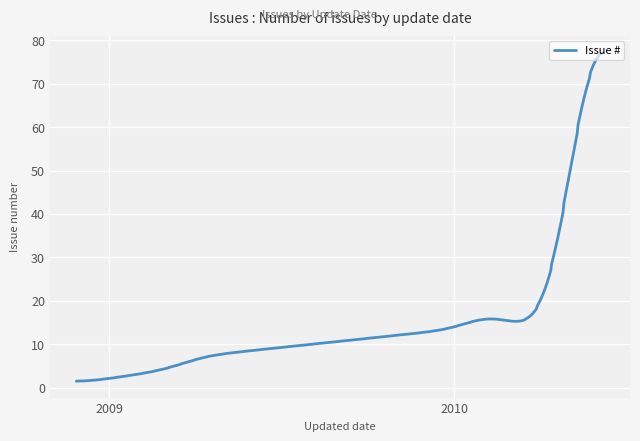

What is the maximum value shown in the chart?

77.2